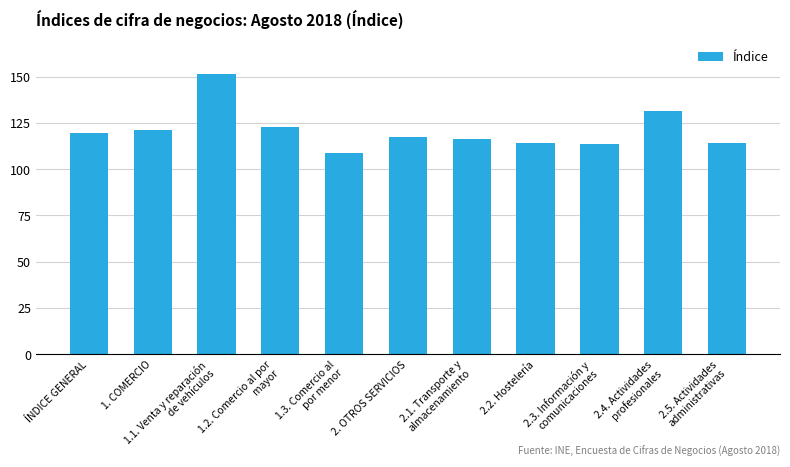

What is the value of the 11th bar from the left?

114.0